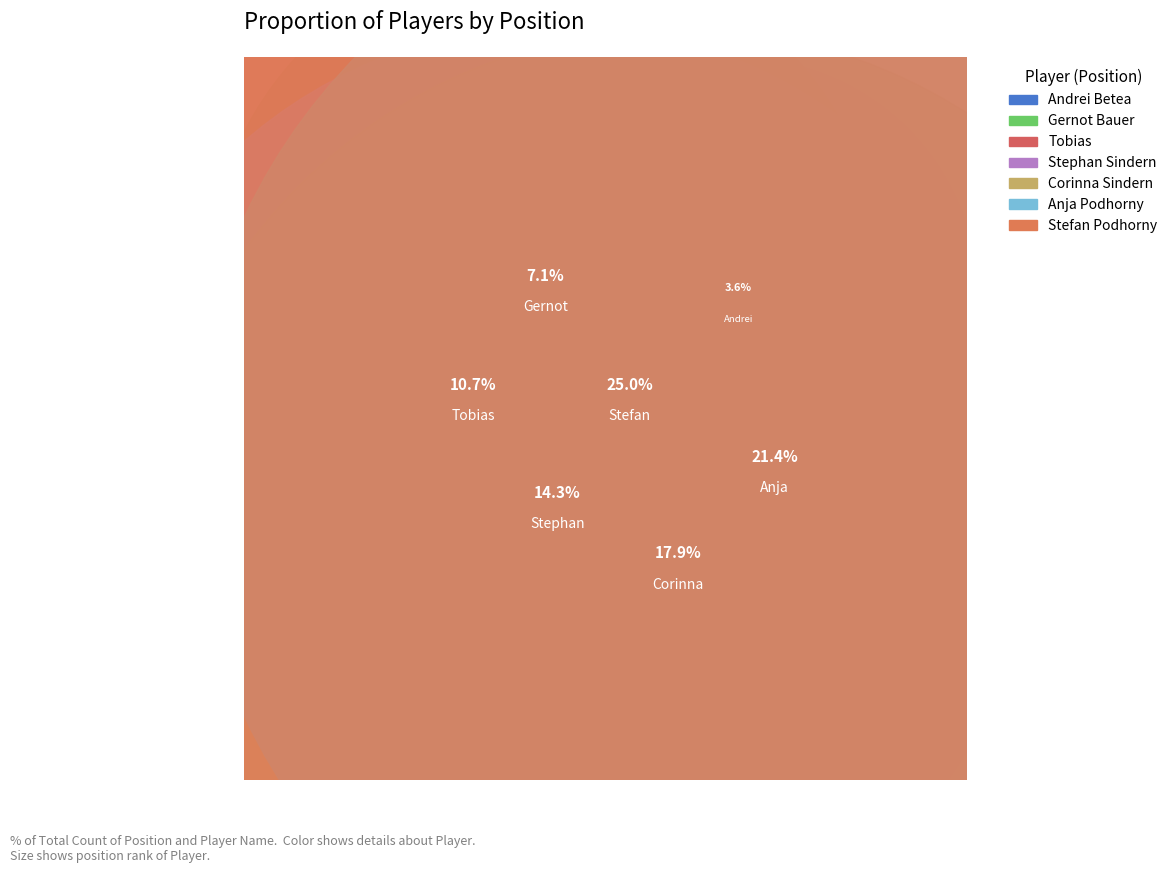

How many slices are in this pie chart?

7